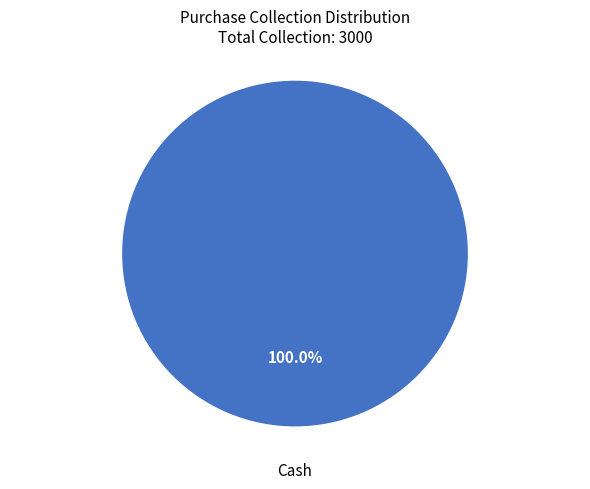

Rank the categories by value from lowest to highest.

Cash